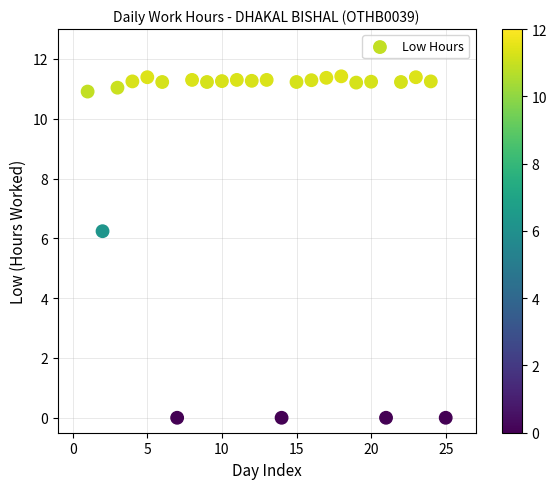

What Y value in the scatter plot is closest to 5?

6.2